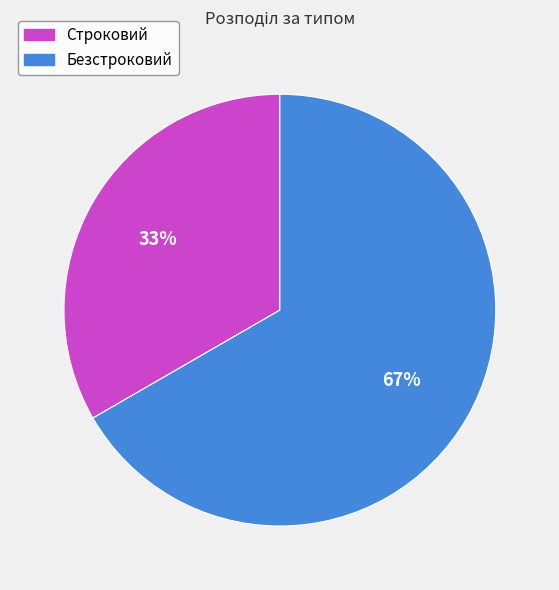

True or false: Строковий accounts for 33% of the total.

True